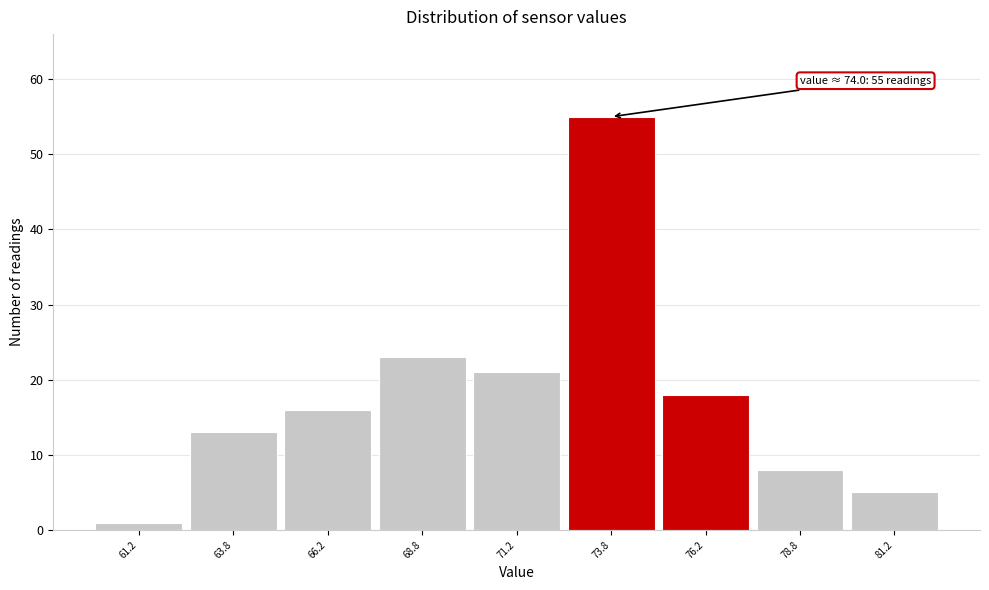

Over which range of the x-axis is the bar tallest?

72.5 to 75.0